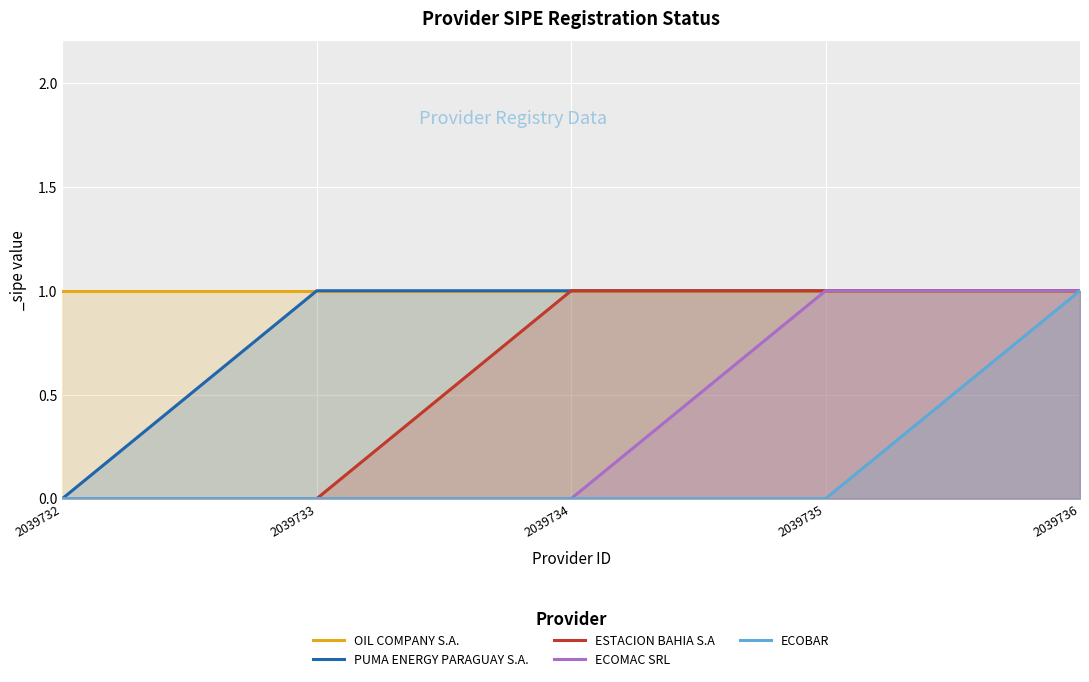

Reading left to right, list all the values displayed in this chart.

OIL COMPANY S.A.: 2039732=1	2039733=1	2039734=1	2039735=1	2039736=1
PUMA ENERGY PARAGUAY S.A.: 2039732=0	2039733=1	2039734=1	2039735=1	2039736=1
ESTACION BAHIA S.A: 2039732=0	2039733=0	2039734=1	2039735=1	2039736=1
ECOMAC SRL: 2039732=0	2039733=0	2039734=0	2039735=1	2039736=1
ECOBAR: 2039732=0	2039733=0	2039734=0	2039735=0	2039736=1